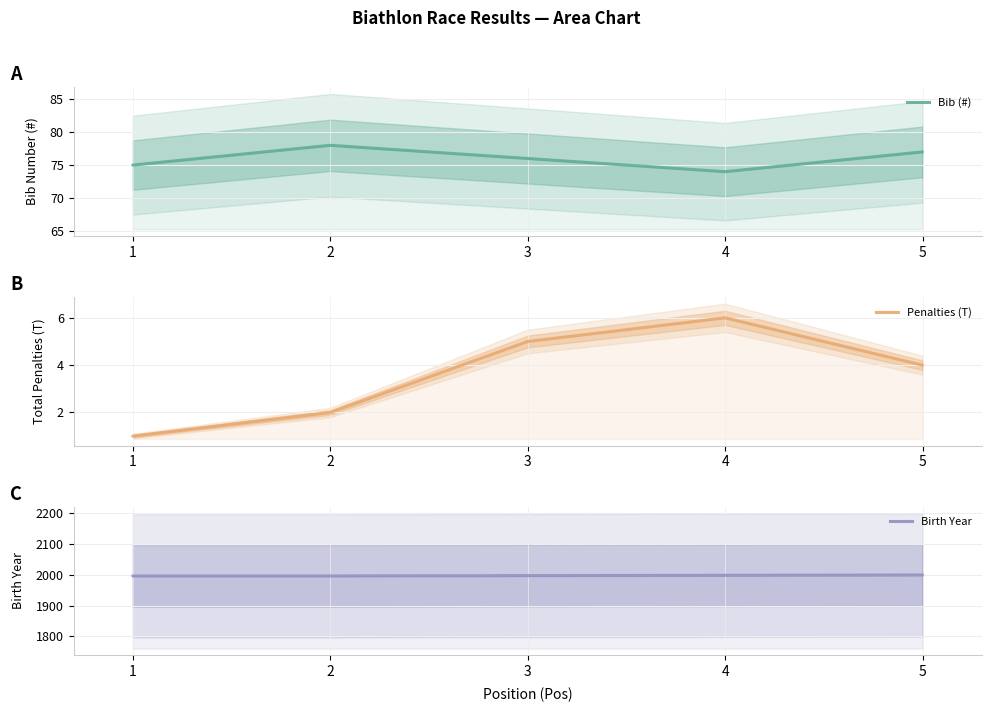

True or false: Birth Year and Bib (#) intersect in this chart.

False